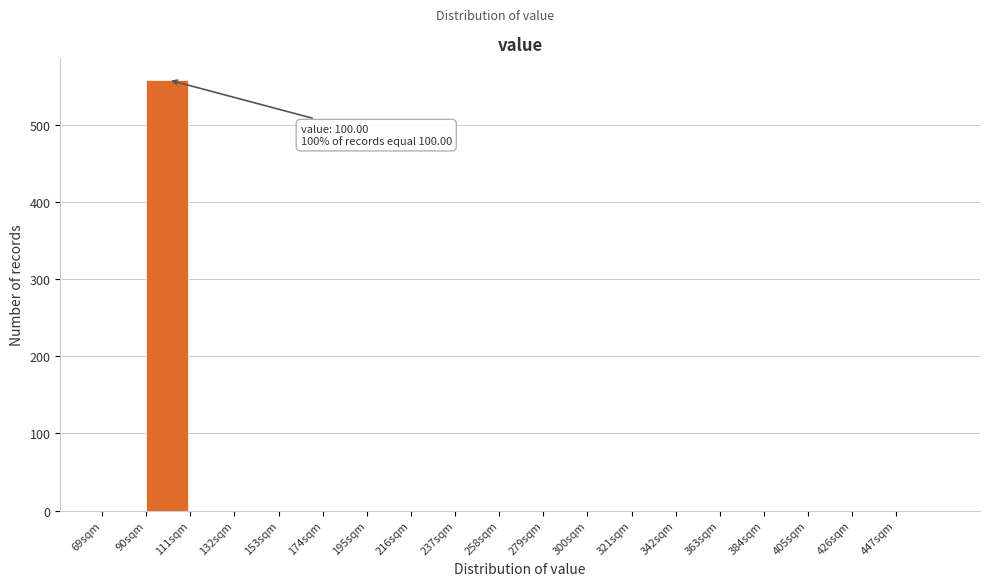

Over which range of the x-axis is the bar tallest?

90 to 111